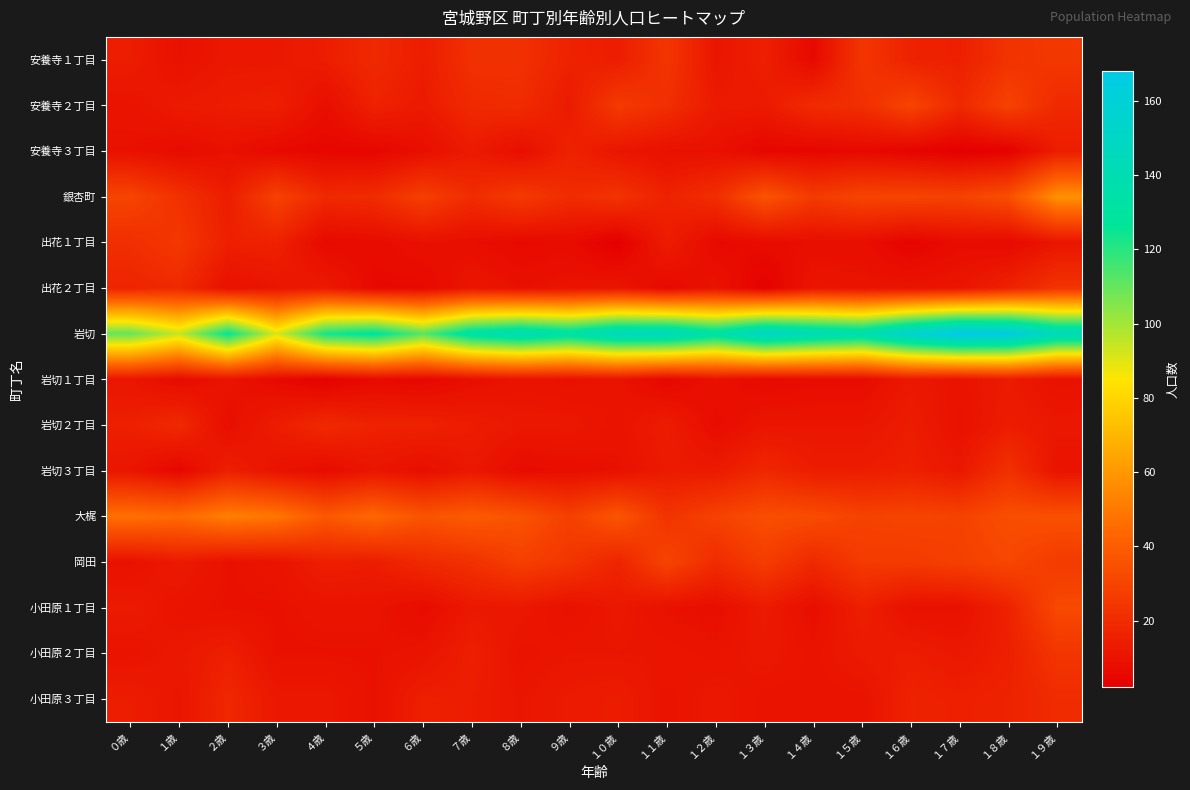

How many series are shown in this chart?

15